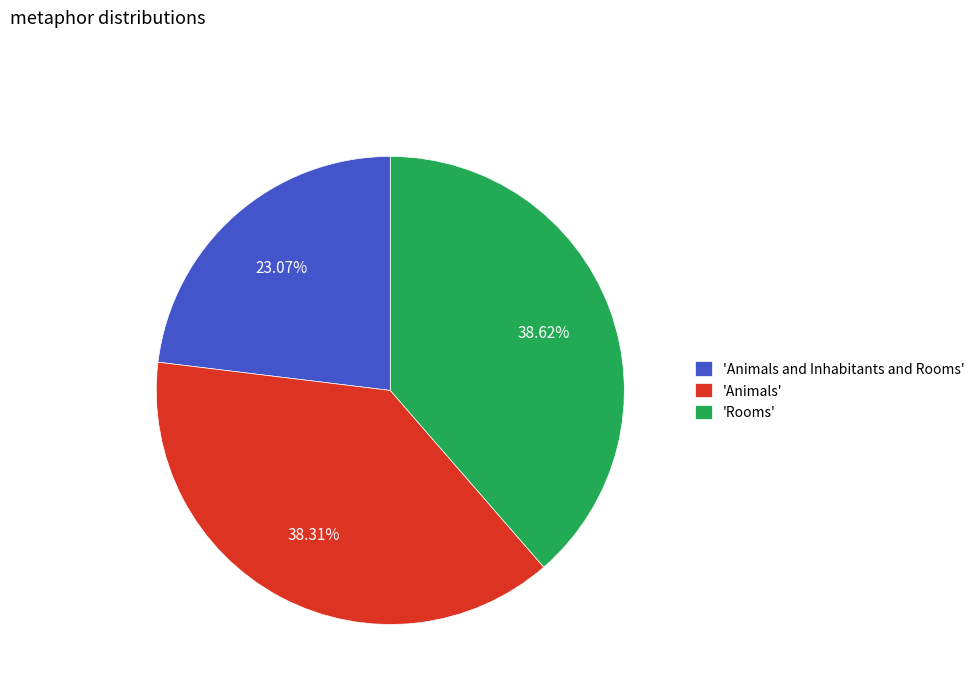

Do 'Rooms' and 'Animals and Inhabitants and Rooms' together represent more than half of the pie?

Yes